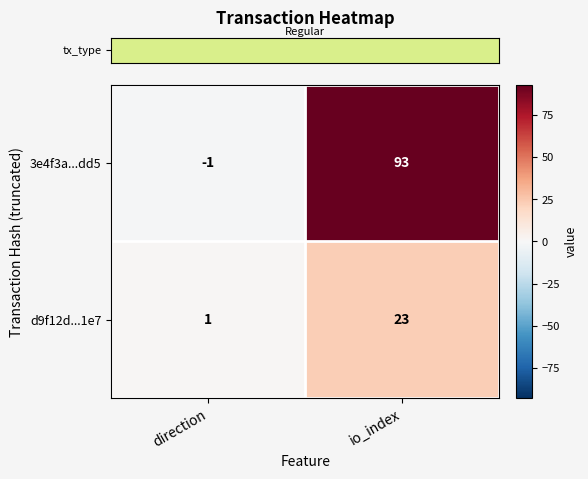

List the series in order of their overall mean, highest first.

3e4f3a...dd5, d9f12d...1e7